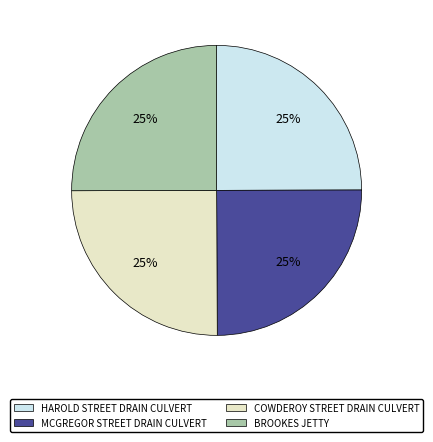

Does COWDEROY STREET DRAIN CULVERT account for over 50% of the chart?

No